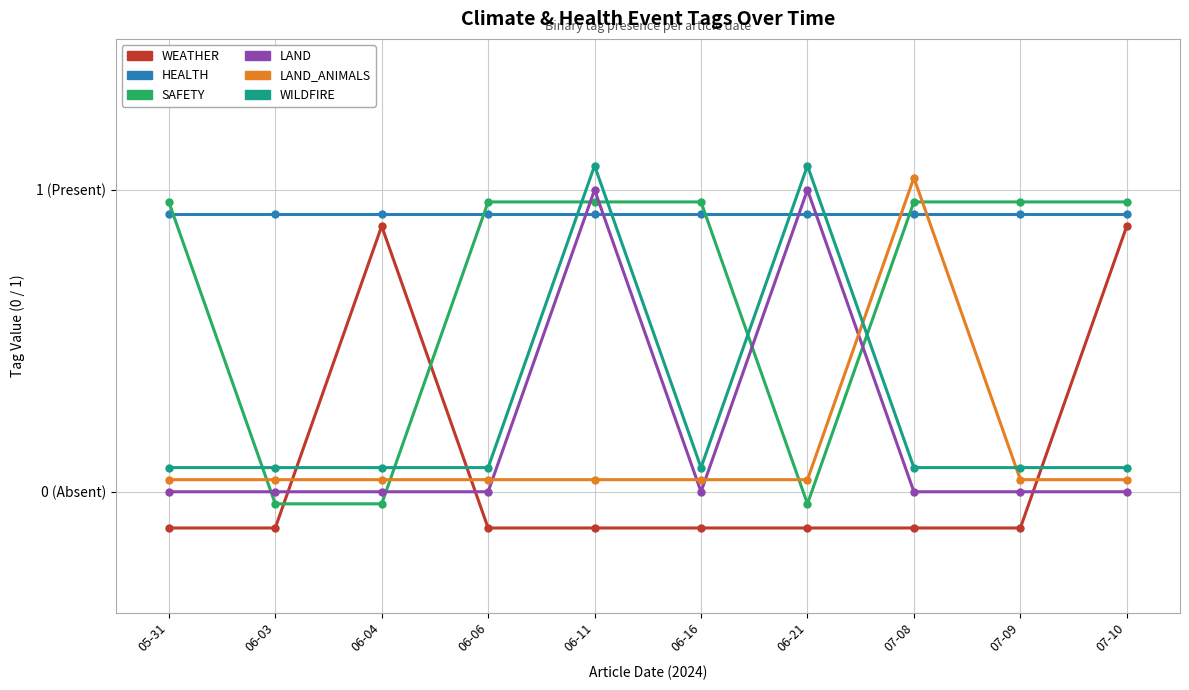

The HEALTH series shows 0.4 at 06-06. True or false?

False